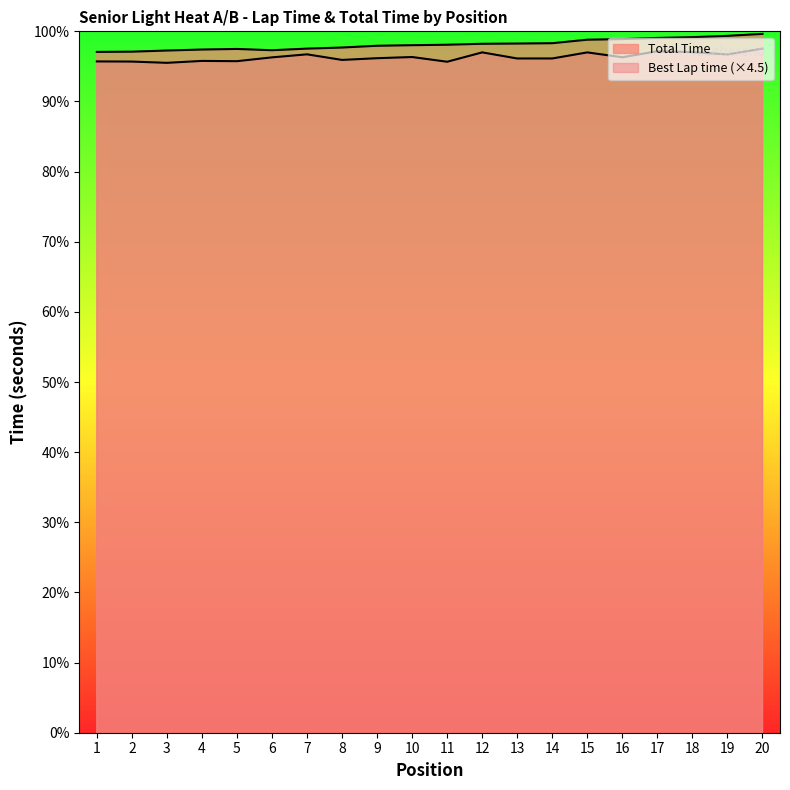

What is the difference between the highest and lowest values at 14?

5.9